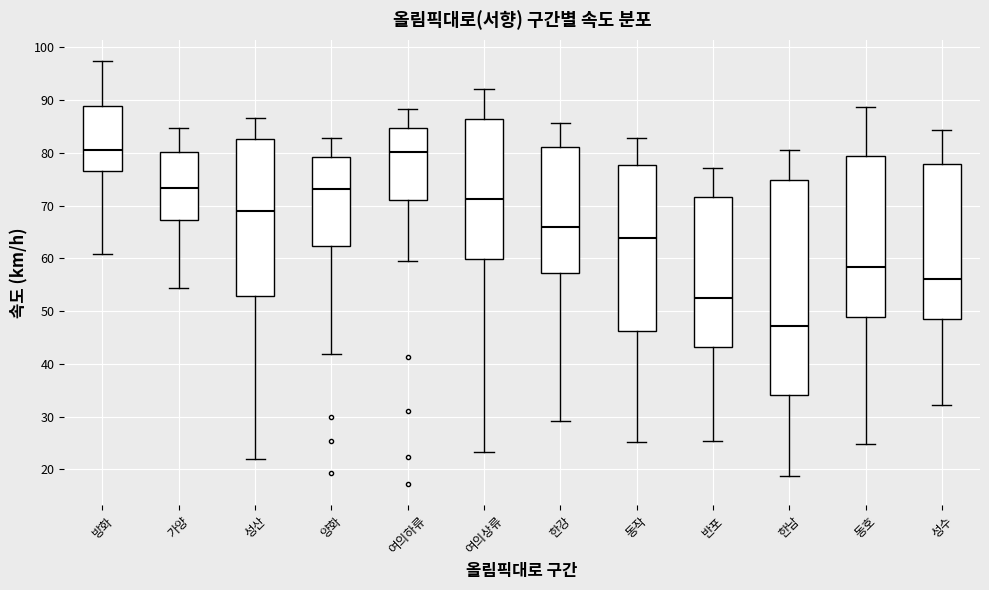

Reading left to right, read every box against the y-axis: the position of its median line, the range the box covers, and the ends of its whiskers. The values are not printed on the chart, so give them approximately, as read against the axis.

방화: median 80, box 77 to 89, whiskers 61 to 97
가양: median 73, box 67 to 80, whiskers 54 to 85
성산: median 69, box 53 to 83, whiskers 22 to 87
양화: median 73, box 62 to 79, whiskers 42 to 83
여의하류: median 80, box 71 to 85, whiskers 59 to 88
여의상류: median 71, box 60 to 86, whiskers 23 to 92
한강: median 66, box 57 to 81, whiskers 29 to 86
동작: median 64, box 46 to 78, whiskers 25 to 83
반포: median 53, box 43 to 72, whiskers 25 to 77
한남: median 47, box 34 to 75, whiskers 19 to 81
동호: median 58, box 49 to 79, whiskers 25 to 89
성수: median 56, box 48 to 78, whiskers 32 to 84